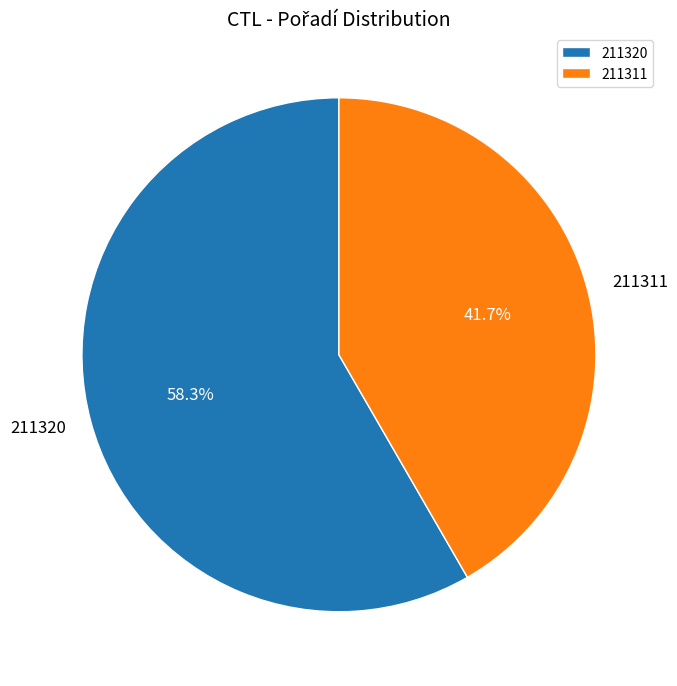

The 211311 slice represents 35% of the pie. True or false?

False